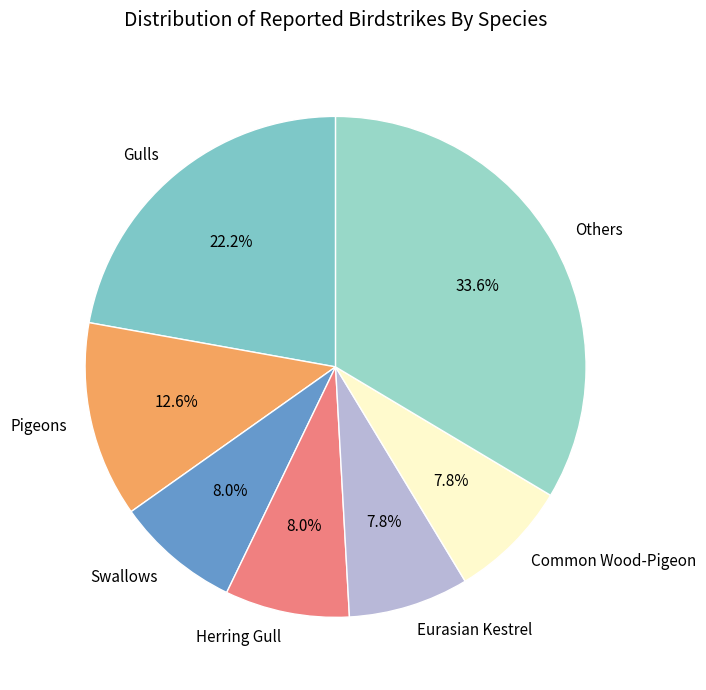

Approximately how many times larger is the value at Others compared to Herring Gull?

4.2